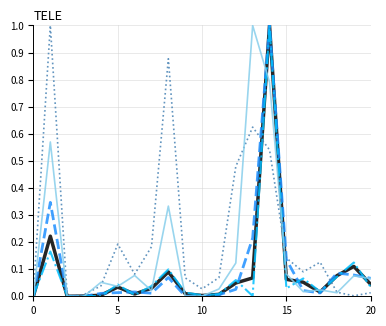

What is the maximum value shown in the chart?

1.0